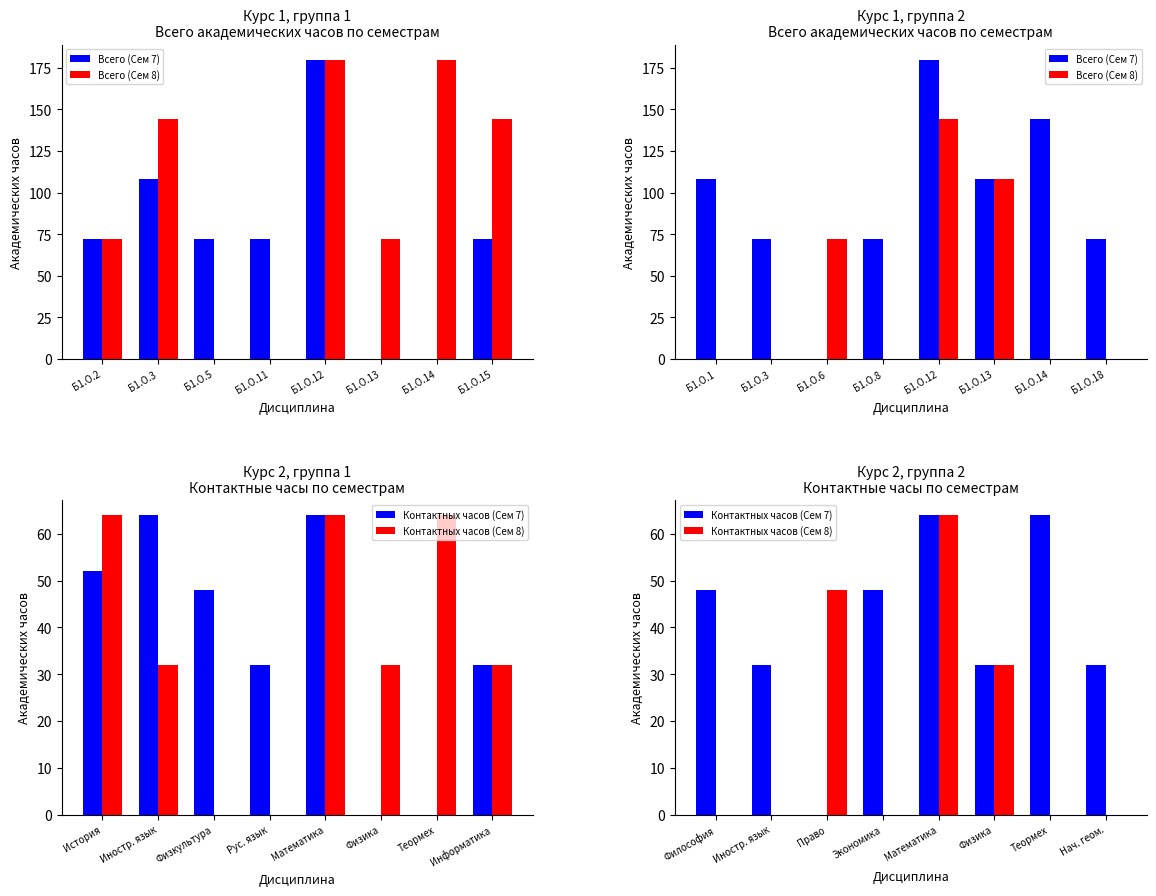

What is the greatest value displayed?

180